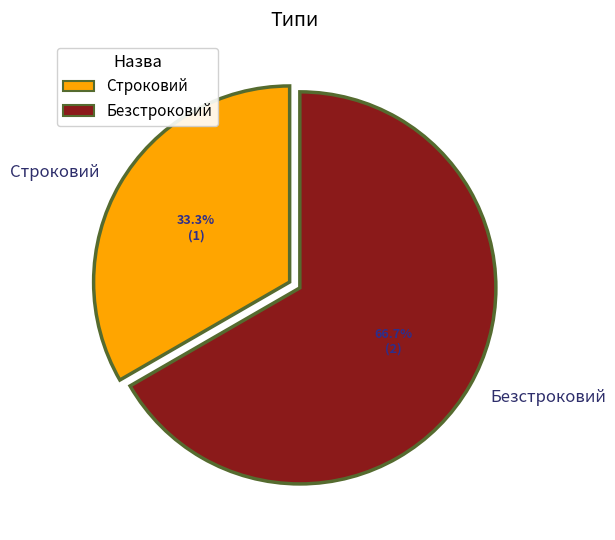

To the nearest percent, what is the combined percentage of Строковий and Безстроковий?

100%